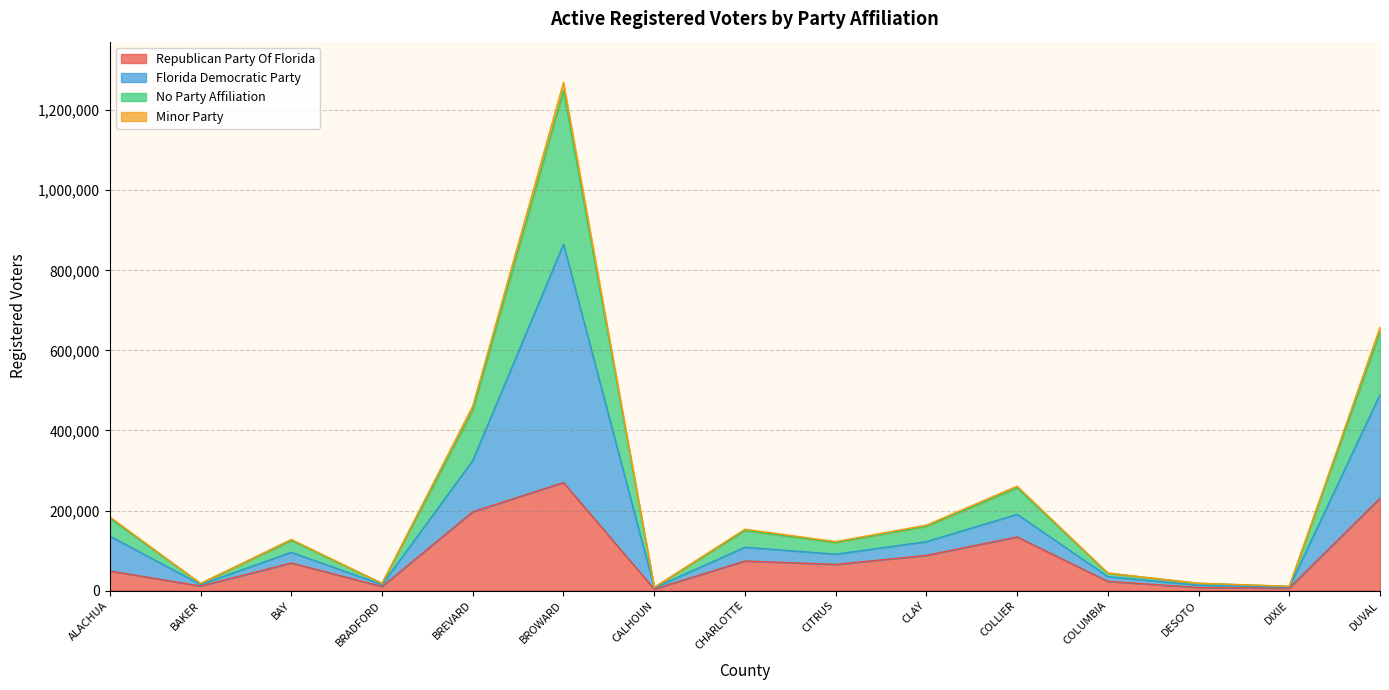

Which category has the highest value in the Republican Party Of Florida series?

BROWARD